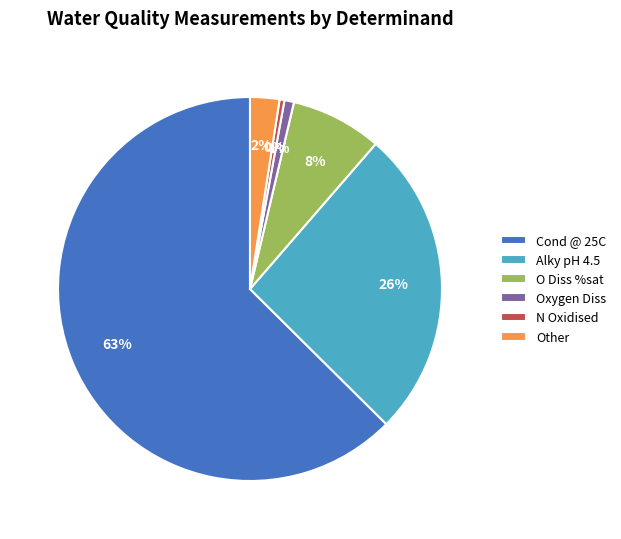

The Alky pH 4.5 slice represents 40% of the pie. True or false?

False